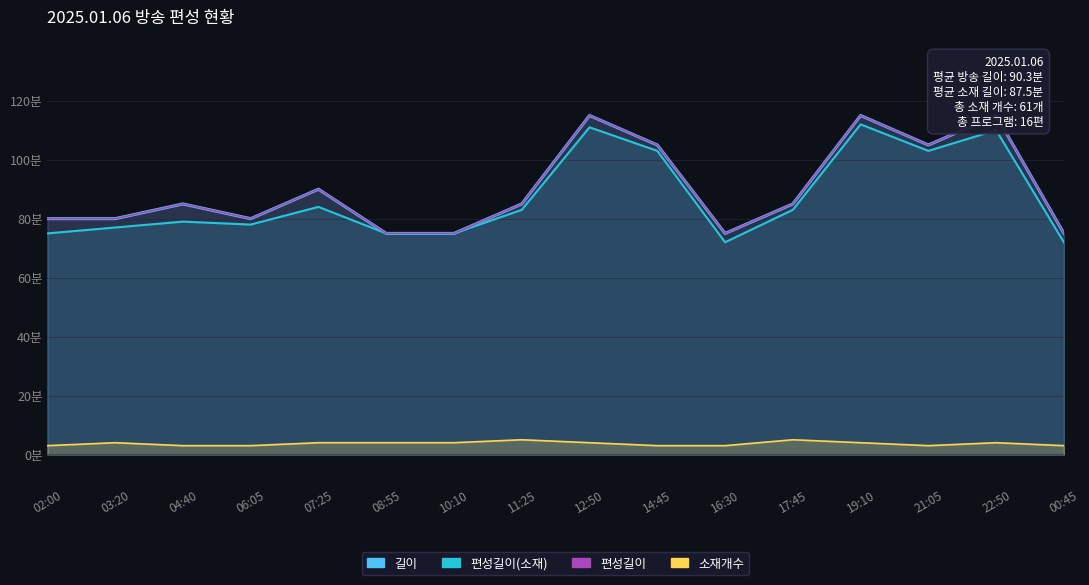

What is the approximate value of 길이 at 21:05?

105